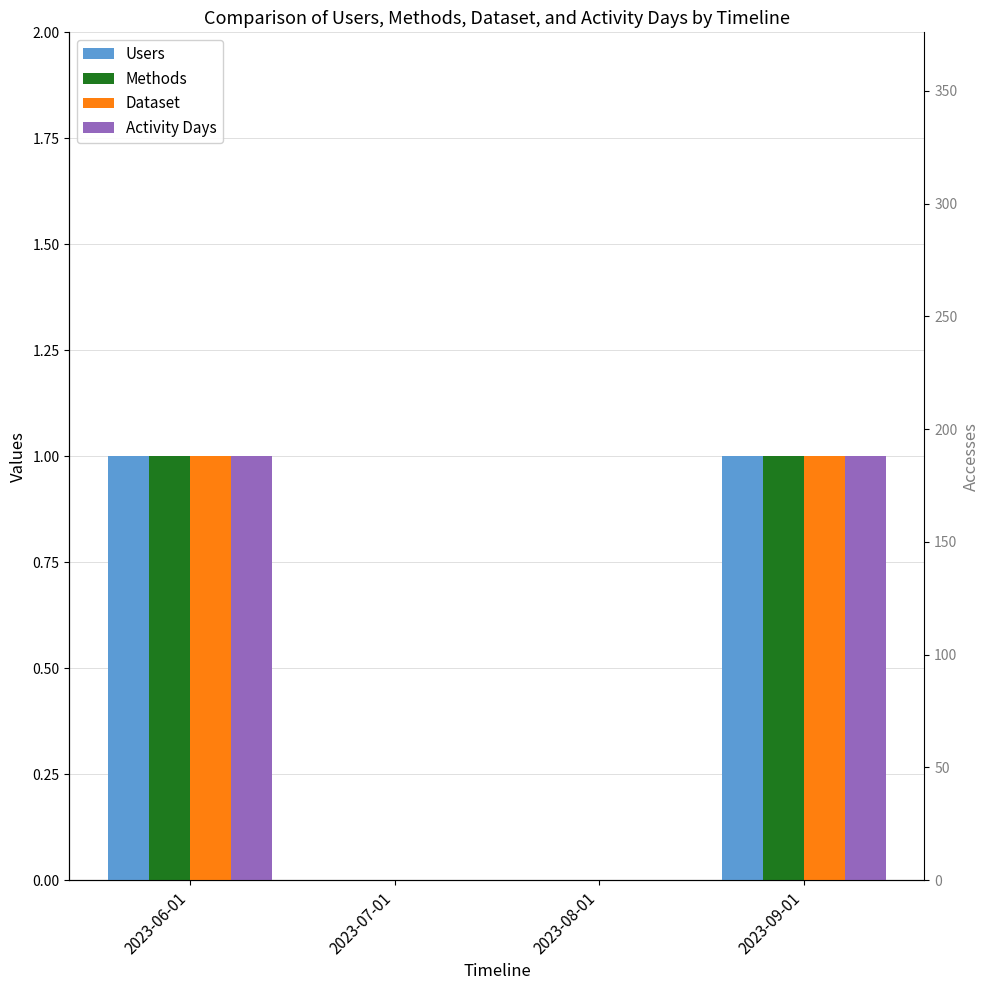

What is the label of the 3rd bar from the right?

2023-07-01